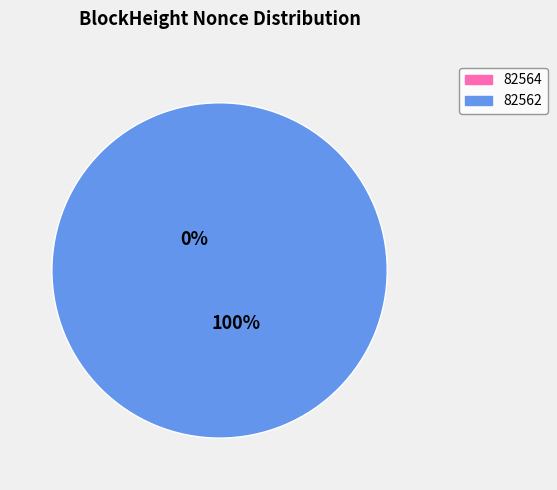

To the nearest percent, what is the difference between the 82562 and 82564 slice percentages?

100%